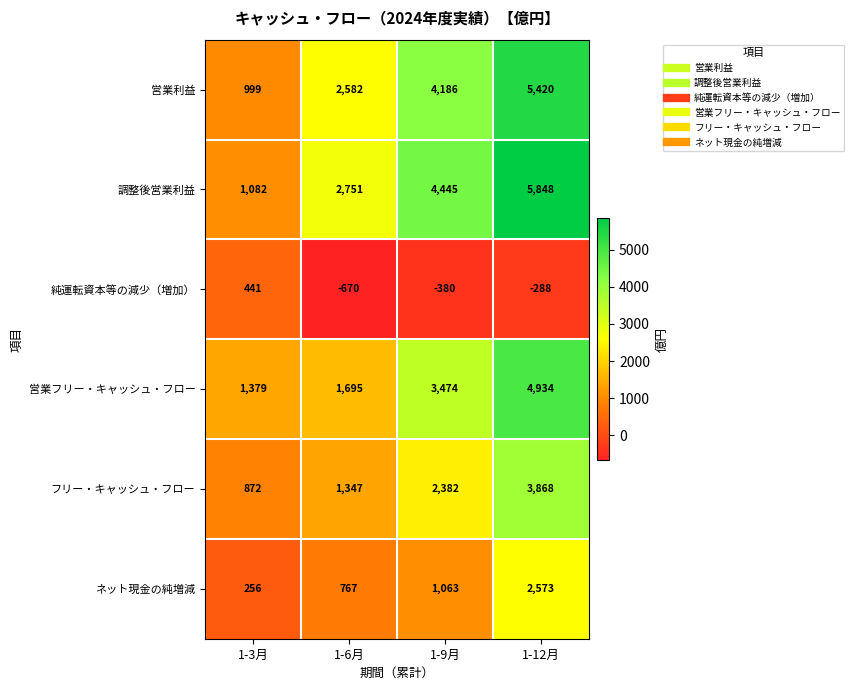

At which label is ネット現金の純増減 closest to 1414?

1-9月